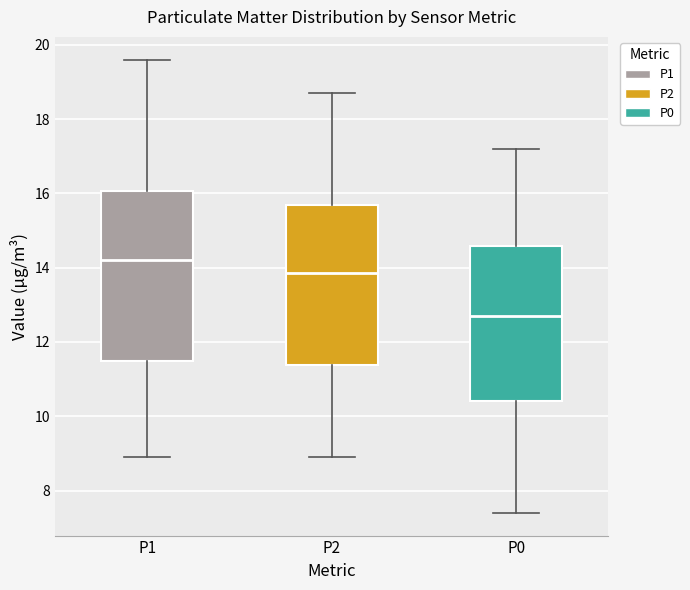

Where does the median line of the box for P2 sit on the y-axis? The values are not printed on the chart, so give them approximately, as read against the axis.

13.8